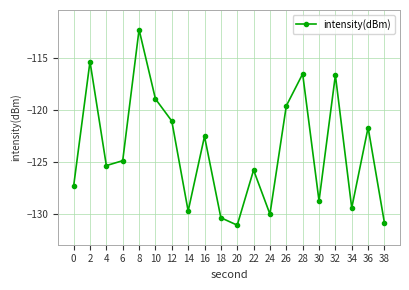

What is the difference between the values at 24 and 10?

11.1